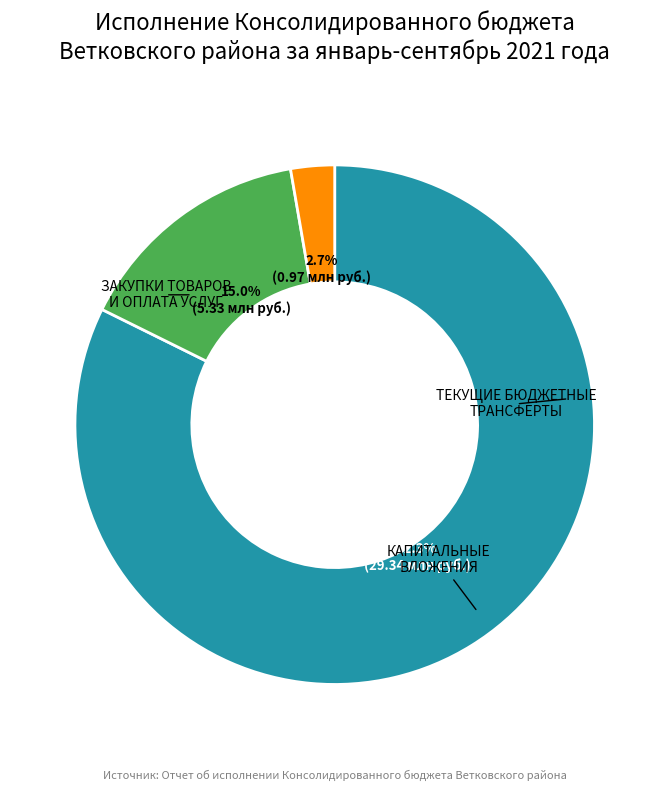

What is the majority slice?

ЗАКУПКИ ТОВАРОВ И ОПЛАТА УСЛУГ